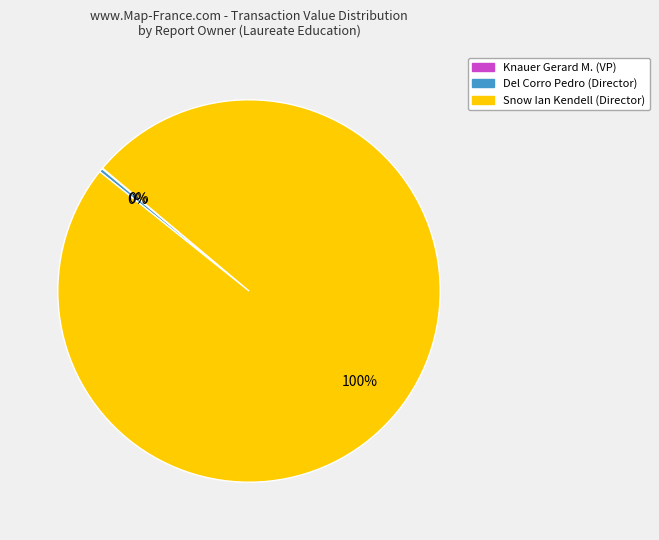

Which has a higher value, Del Corro Pedro or Snow Ian Kendell?

Snow Ian Kendell